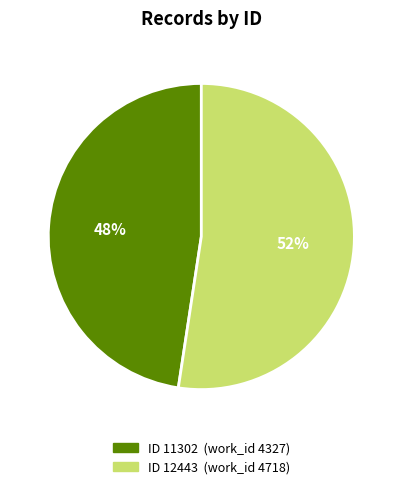

How many segments does this pie chart have?

2